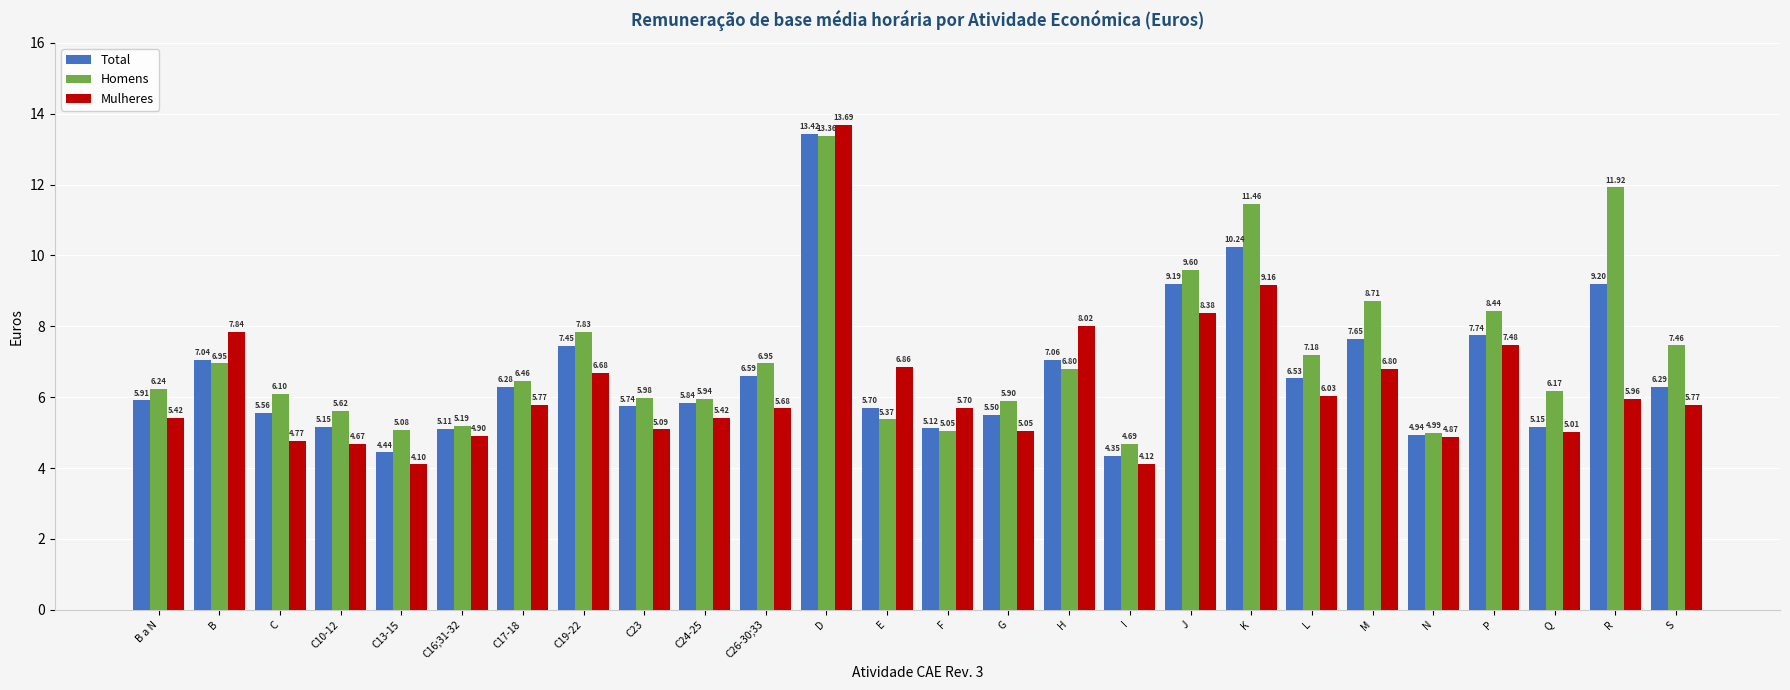

Rank the series at C26-30;33 from lowest to highest value.

Mulheres, Total, Homens